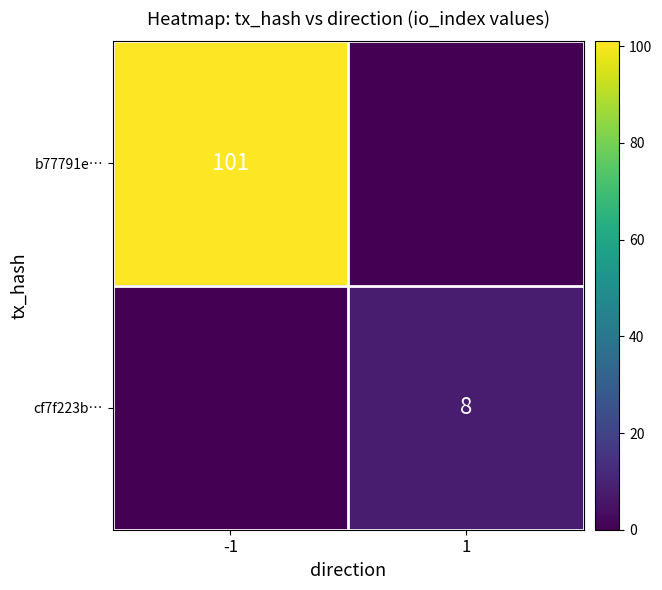

Is the value of cf7f223b… at 1 greater than the value of b77791e… at -1?

No